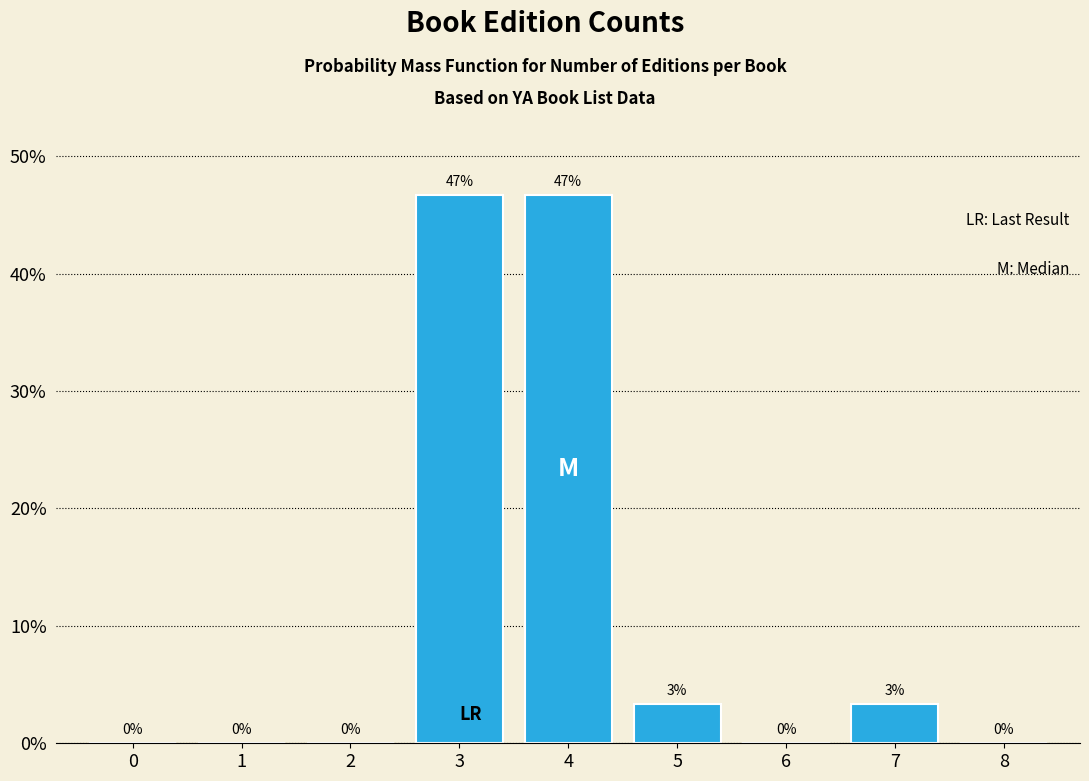

What is the sum of the values at 3 and 5?

50.0